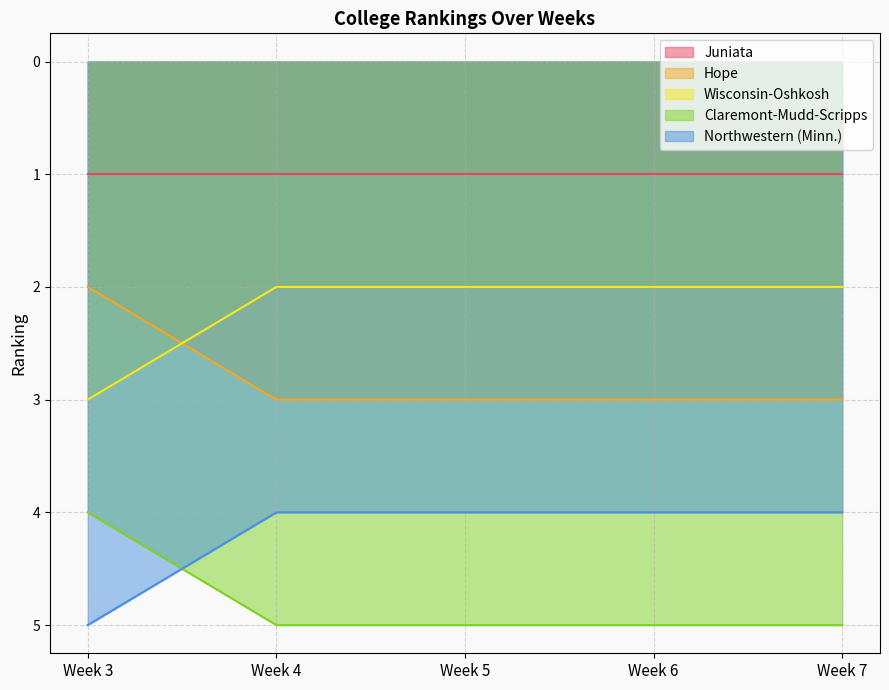

What is the greatest value displayed?

5